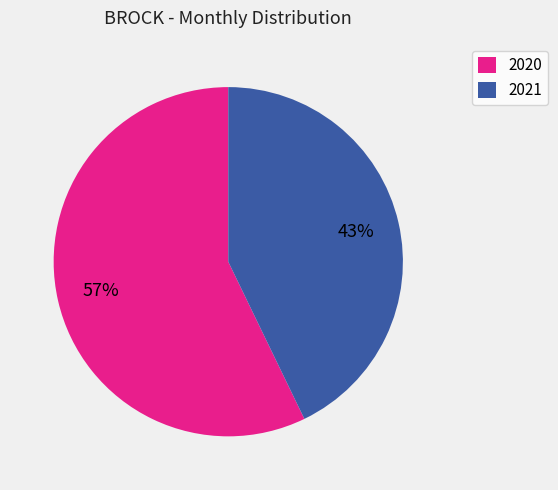

Approximately how many times larger is the value at 2020 compared to 2021?

1.3